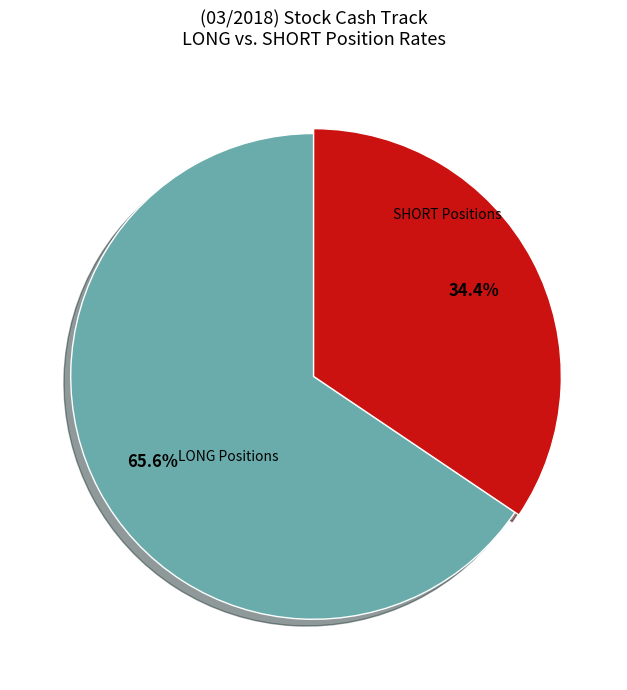

Which has a higher value, SHORT or LONG?

LONG